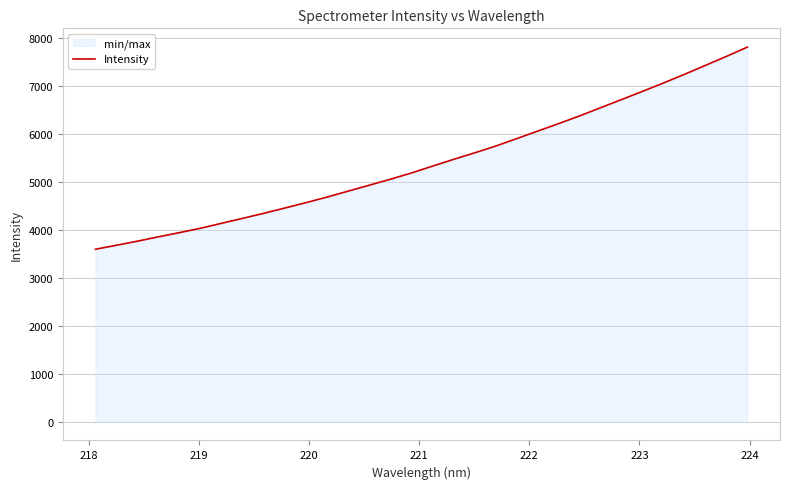

How many lines are shown in the chart?

1